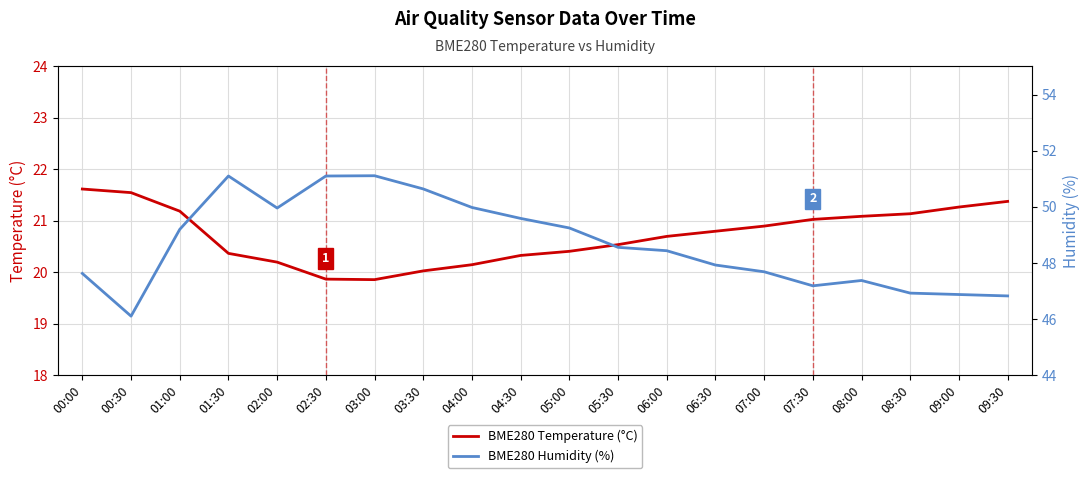

What is the spread (max minus min) of values at 02:30?

31.2